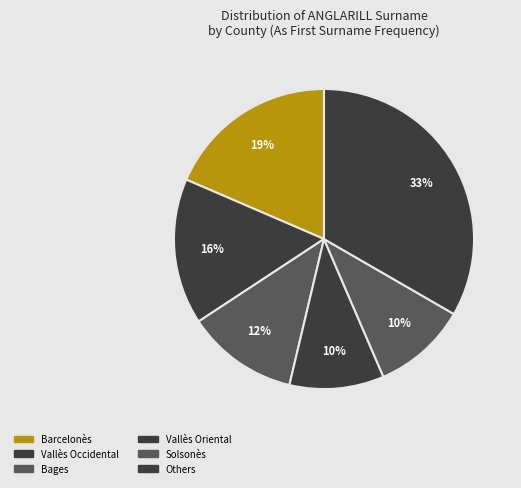

How many segments does this pie chart have?

6